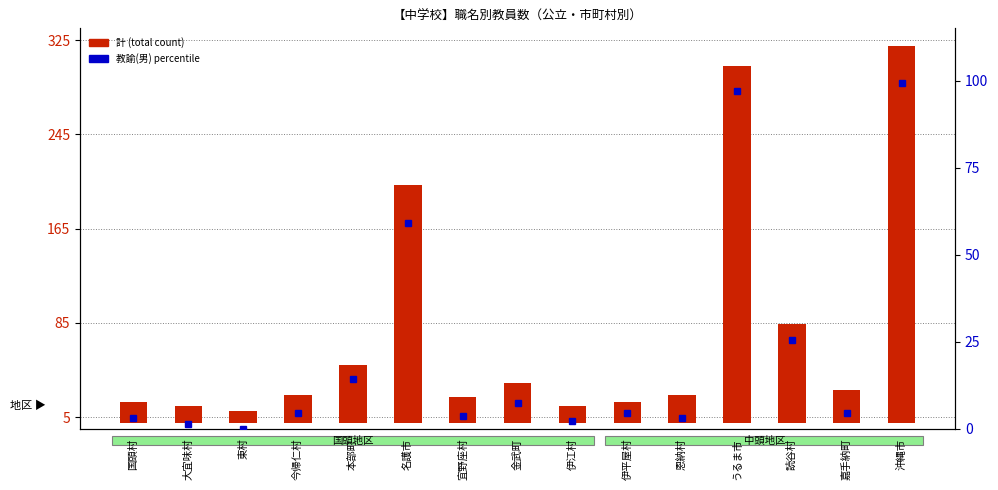

At 東村, list the series in order from smallest to largest.

教諭(男) percentile, 計 (total count)